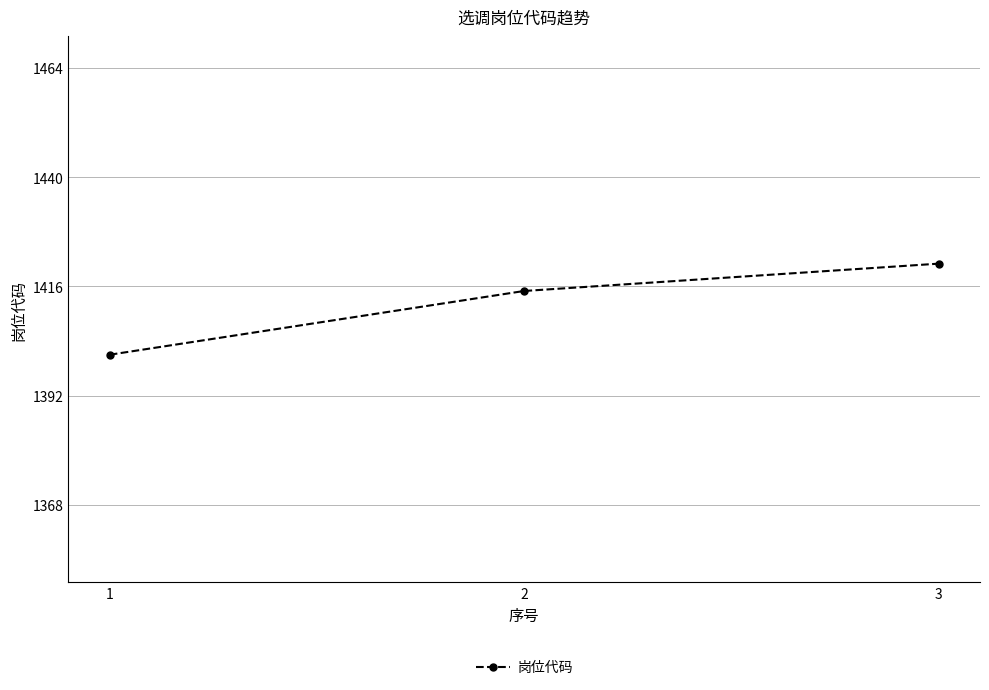

Is it true that the value at 3 is 1421?

True